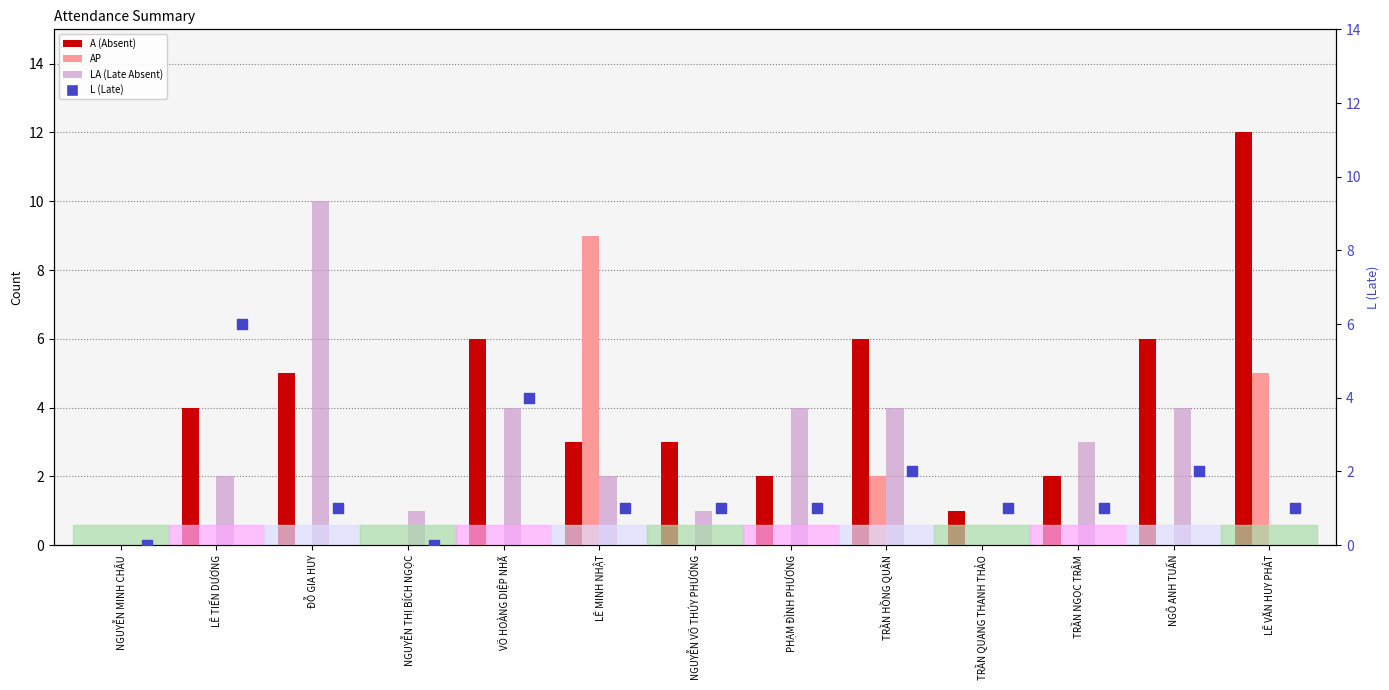

Which series has the largest Y range (max minus min)?

A